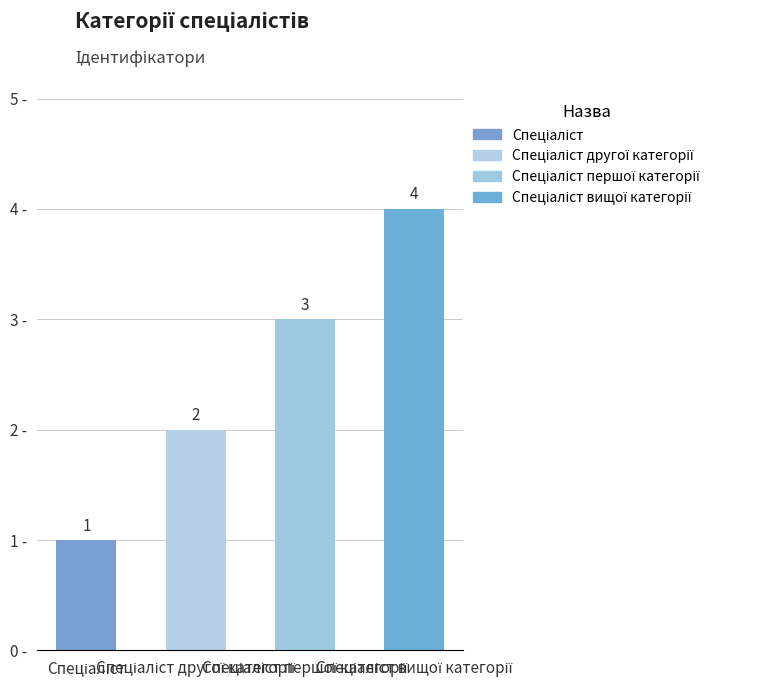

What is the minimum value shown in the chart?

1